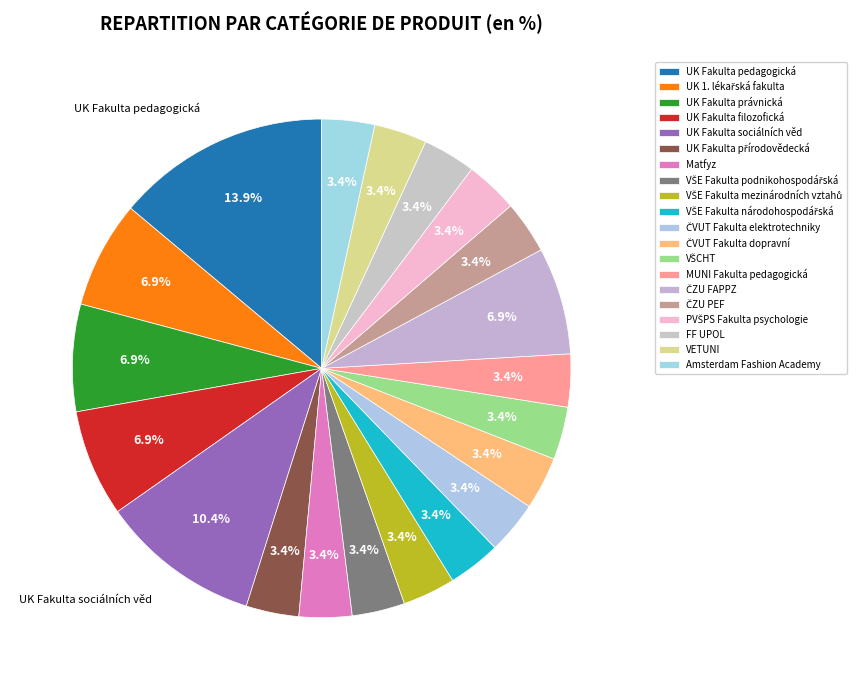

How many slices are in this pie chart?

20